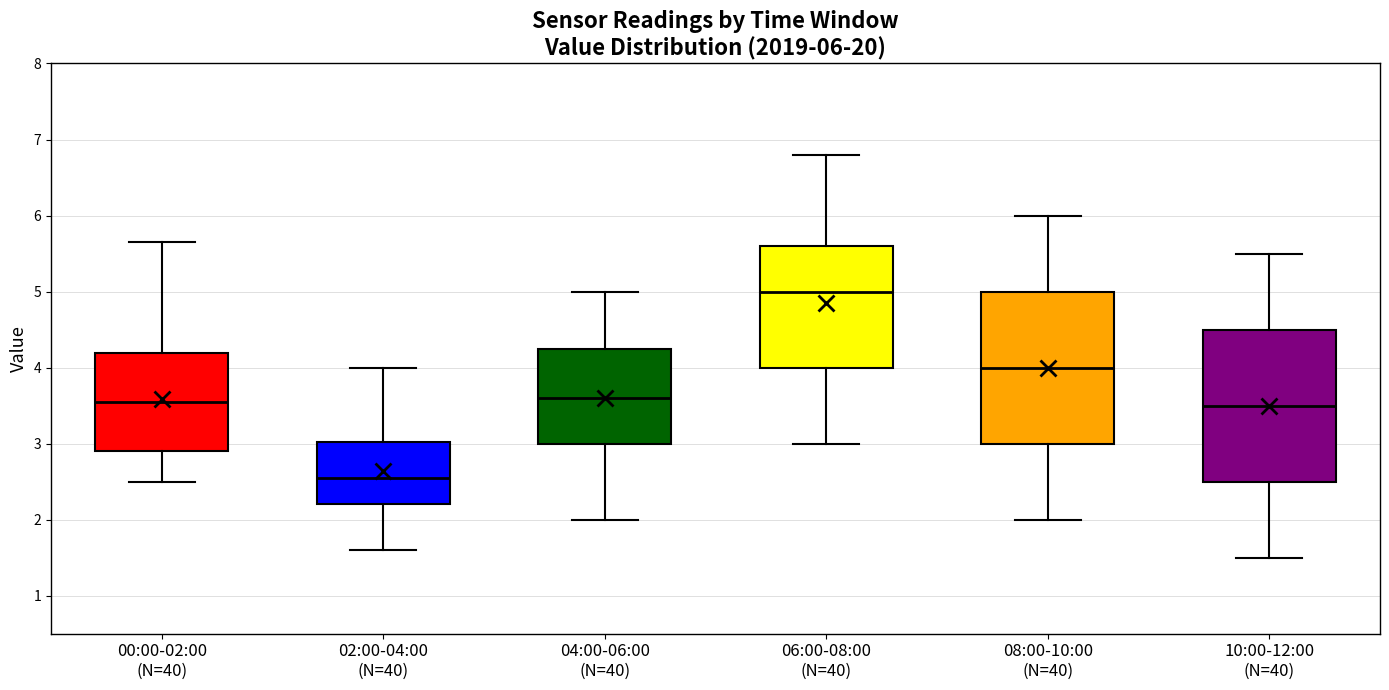

Which box has the lowest median line?

02:00-04:00 (N=40)